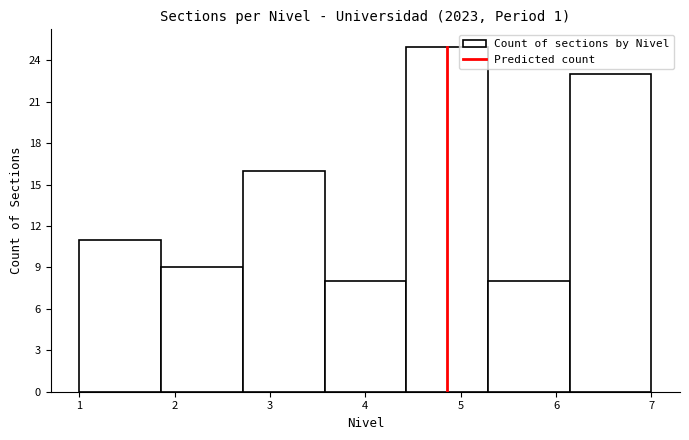

Reading left to right, transcribe this chart: for each bar, give the range it covers on the x-axis and its height. Neither the bar edges nor the heights are printed on the chart, so give them approximately, as read against the axes.

1.0 to 1.9: 11
1.9 to 2.7: 9
2.7 to 3.6: 16
3.6 to 4.4: 8
4.4 to 5.3: 25
5.3 to 6.1: 8
6.1 to 7.0: 23